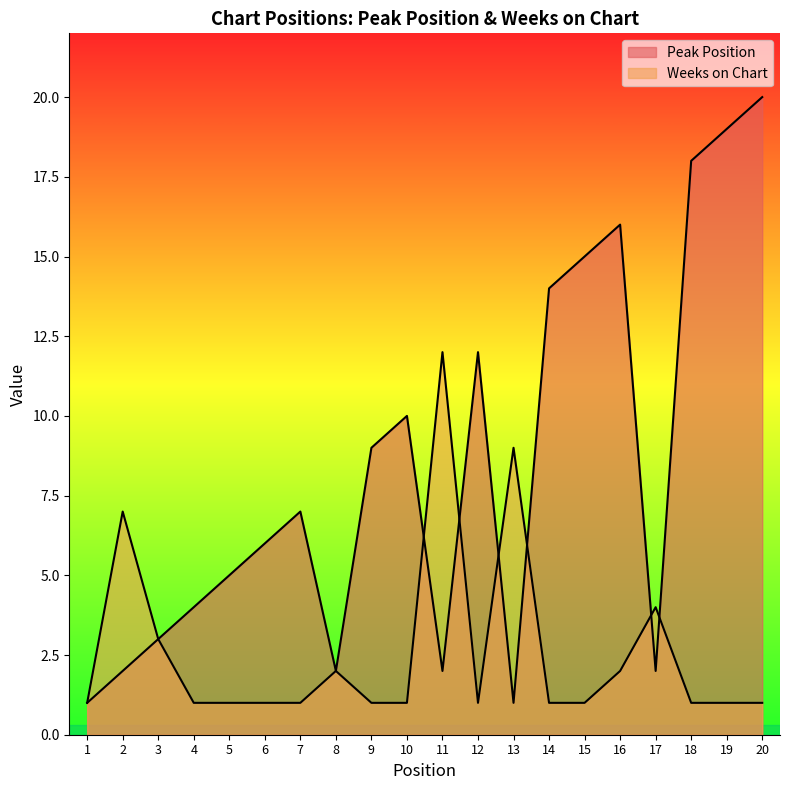

Reading right to left, what are all the values shown in this chart?

Peak Position: 20	19	18	2	16	15	14	1	12	2	10	9	2	7	6	5	4	3	2	1
Weeks on Chart: 1	1	1	4	2	1	1	9	1	12	1	1	2	1	1	1	1	3	7	1